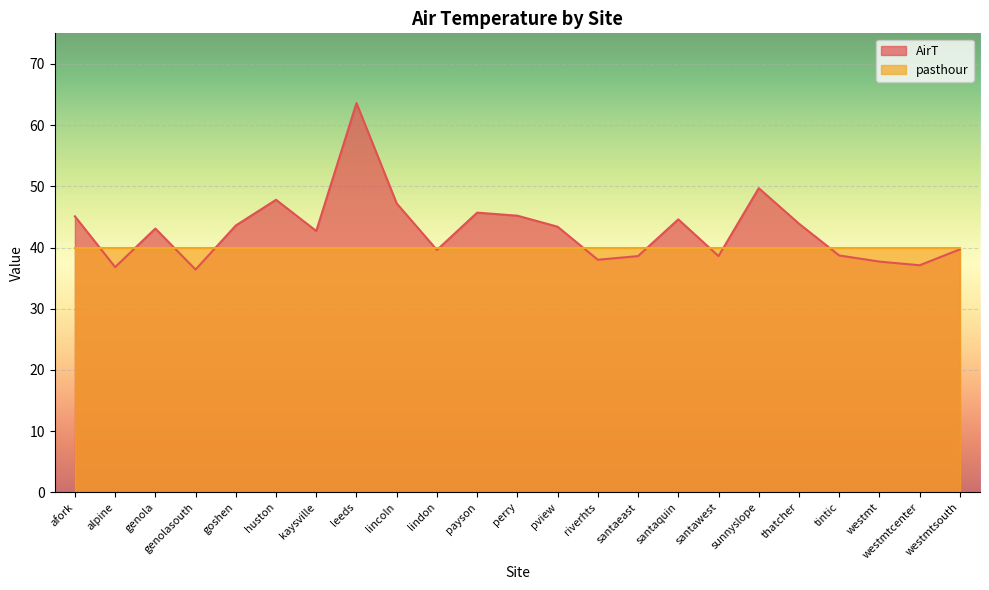

Reading right to left, list all the values displayed in this chart.

westmtsouth=39.7	westmtcenter=37.1	westmt=37.7	tintic=38.7	thatcher=43.9	sunnyslope=49.7	santawest=38.6	santaquin=44.6	santaeast=38.6	riverhts=38.0	pview=43.4	perry=45.2	payson=45.7	lindon=39.6	lincoln=47.2	leeds=63.6	kaysville=42.7	huston=47.8	goshen=43.6	genolasouth=36.4	genola=43.1	alpine=36.8	afork=45.1